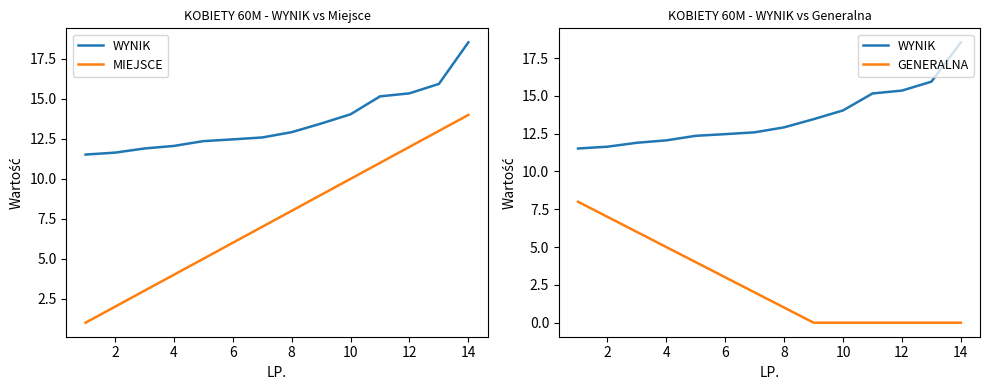

List the series in order of their overall mean, lowest first.

GENERALNA, MIEJSCE, WYNIK